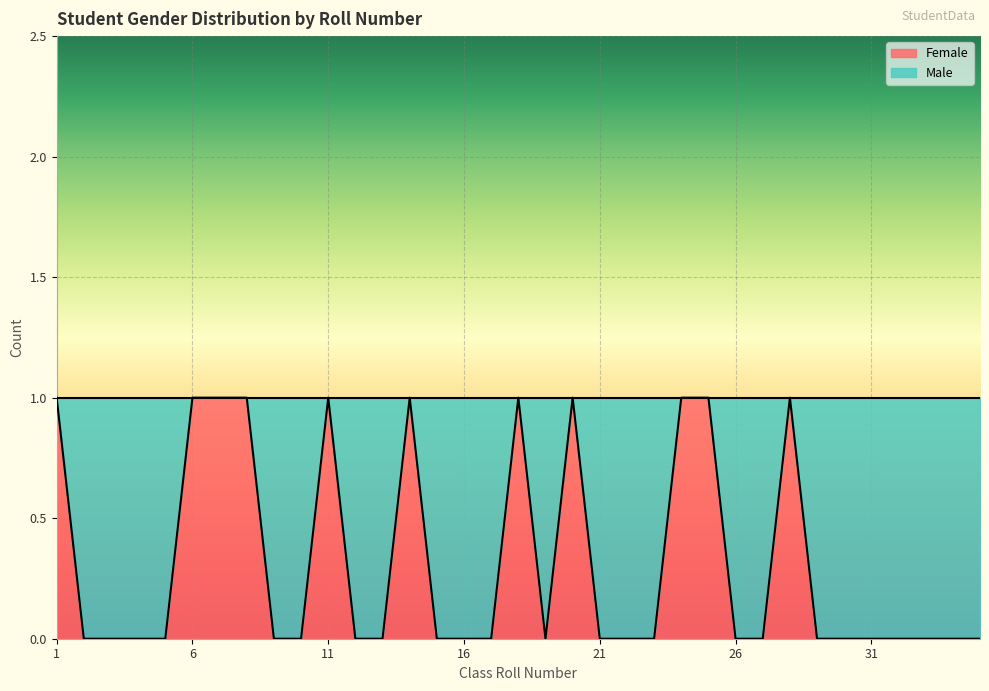

Rank the categories by value from lowest to highest.

2, 3, 4, 5, 9, 10, 12, 13, 15, 16, 17, 19, 21, 22, 23, 26, 27, 29, 30, 31, 32, 33, 34, 35, 1, 6, 7, 8, 11, 14, 18, 20, 24, 25, 28